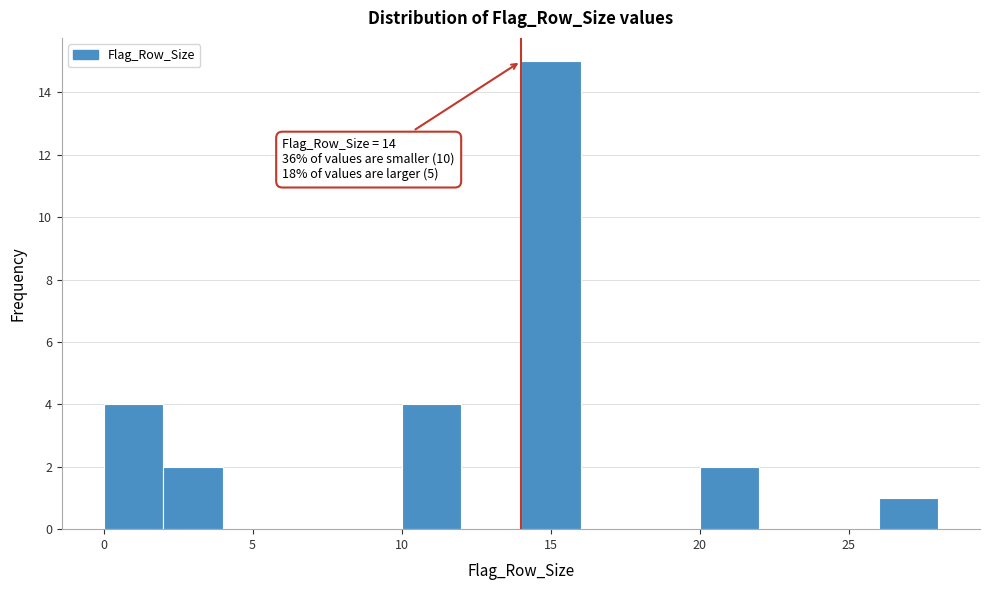

Over which range of the x-axis is the bar tallest?

14 to 16